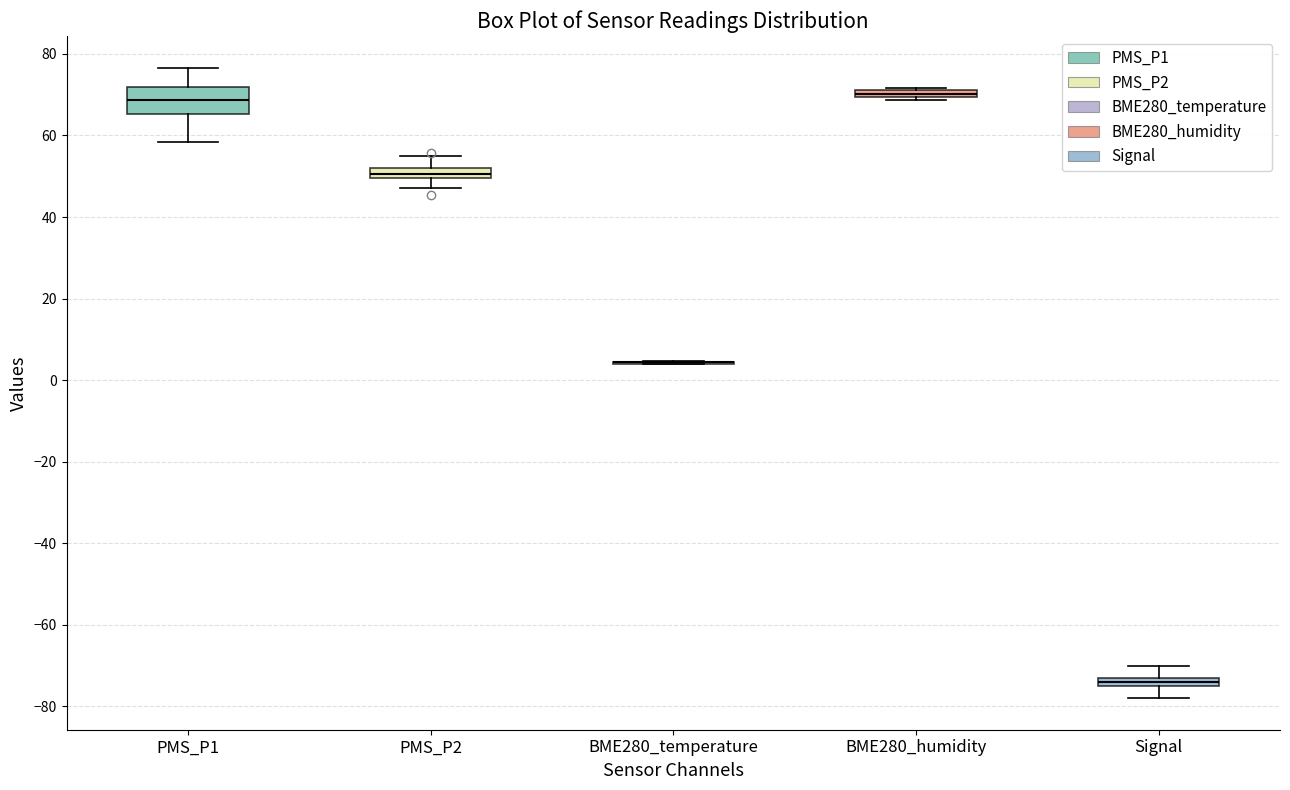

Where does the upper whisker of the box for PMS_P2 end on the y-axis? The values are not printed on the chart, so give them approximately, as read against the axis.

56